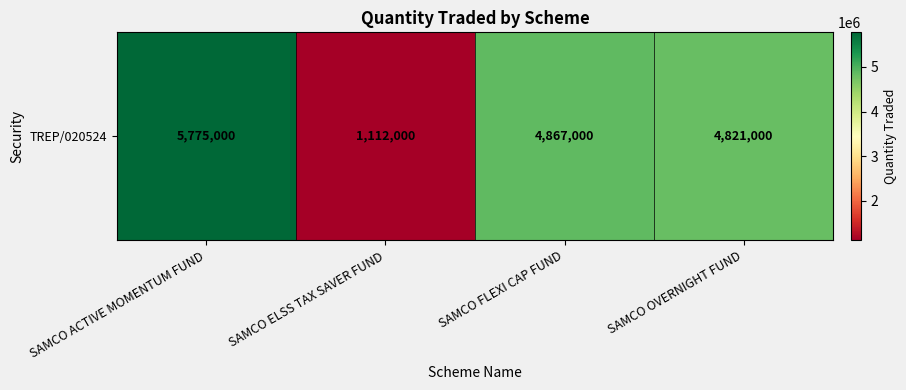

The value at SAMCO FLEXI CAP FUND is 4867000. True or false?

True